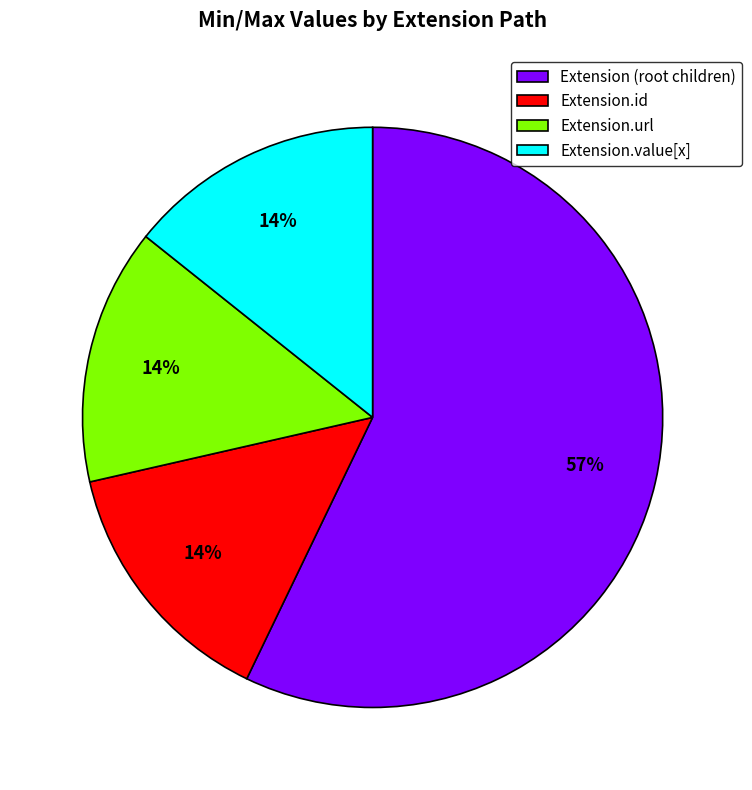

Which category accounts for the majority?

Extension (root children)